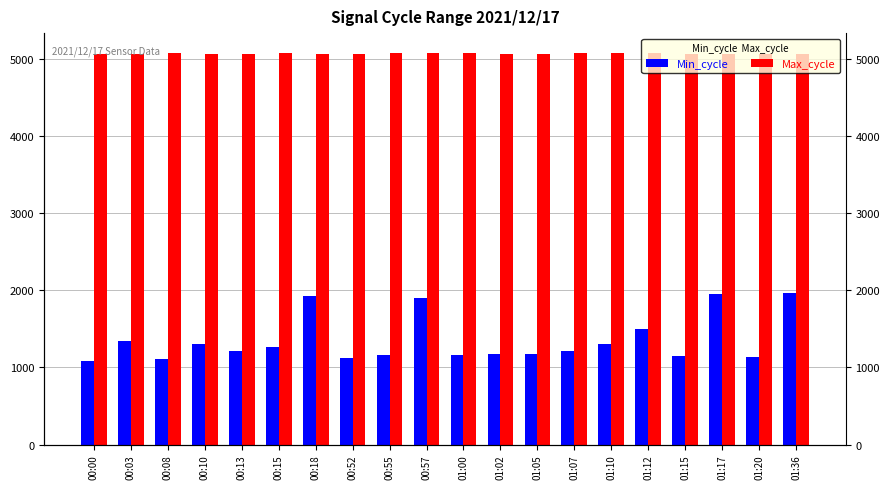

Reading left to right, transcribe all the data shown in this chart.

Min_cycle: 1080.0	1349.0	1116.0	1302.0	1210.0	1266.0	1929.0	1128.0	1159.0	1898.0	1166.0	1175.0	1180.0	1212.0	1306.0	1501.0	1147.0	1953.0	1141.0	1963.0
Max_cycle: 5066.7	5066.1	5086.3	5069.9	5063.4	5079.7	5068.5	5073.4	5076.4	5084.6	5082.9	5072.1	5071.6	5085.5	5081.8	5083.8	5068.6	5064.4	5064.3	5070.6